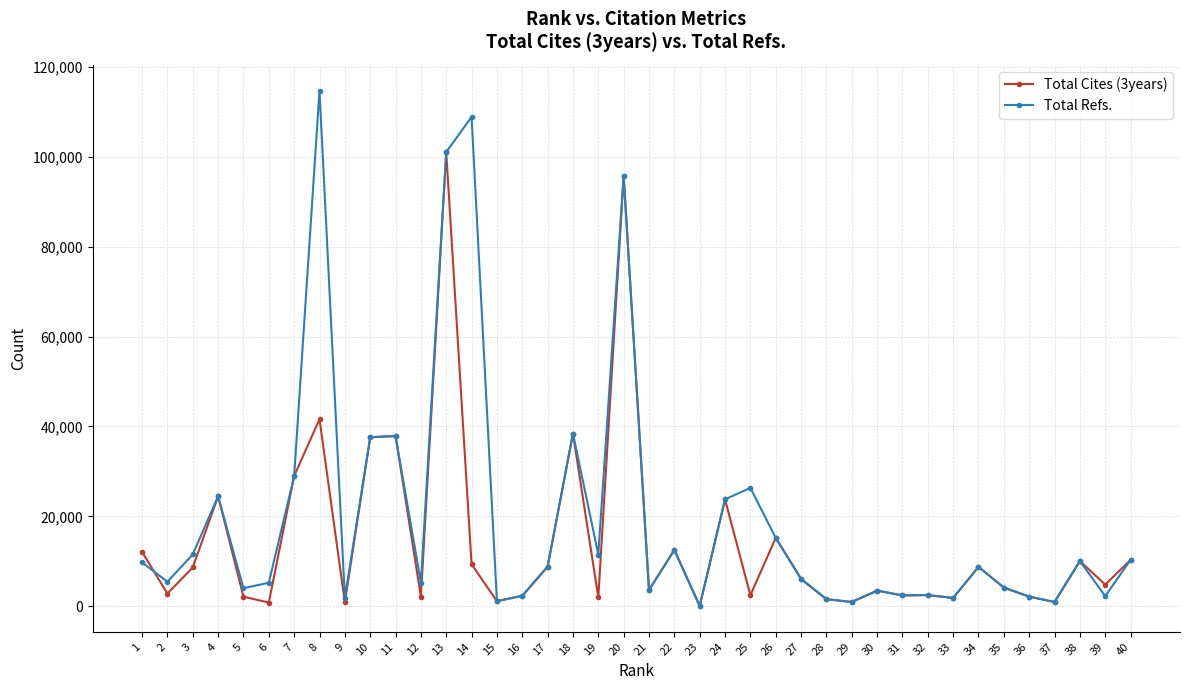

Which category has the highest value in the Total Refs. series?

8